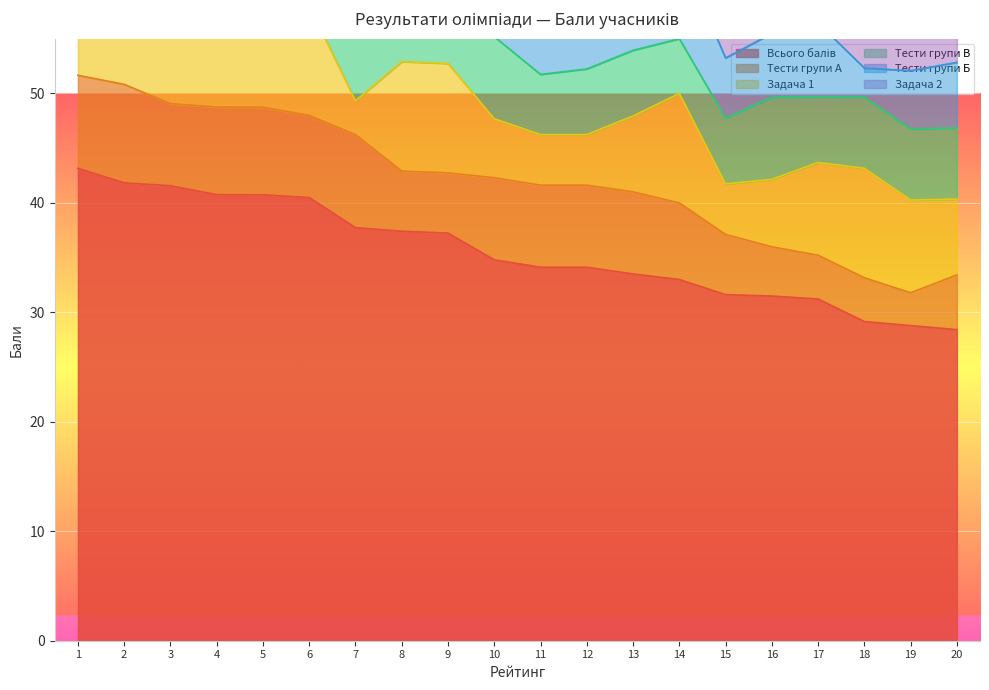

Which category has the highest value across all series?

1